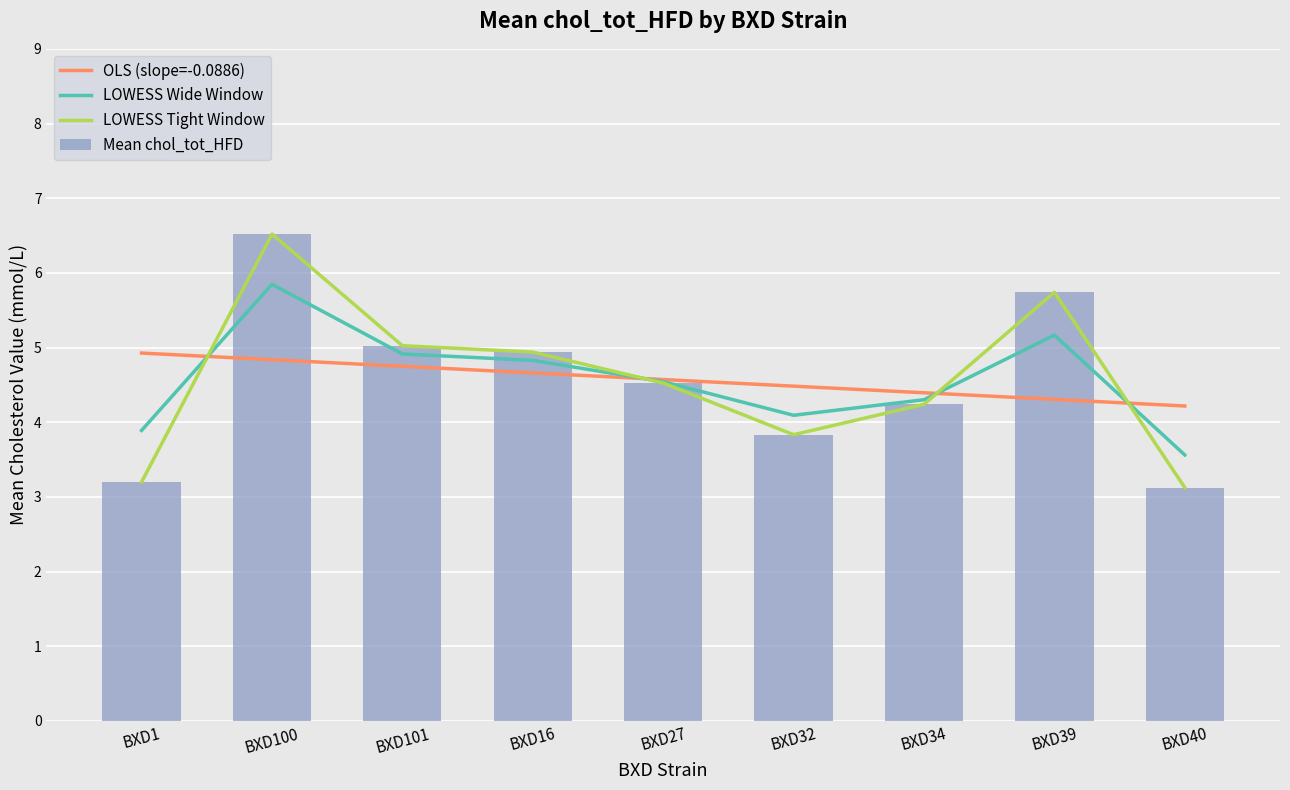

What is the approximate value of OLS (slope=-0.0886) at BXD34?

4.4